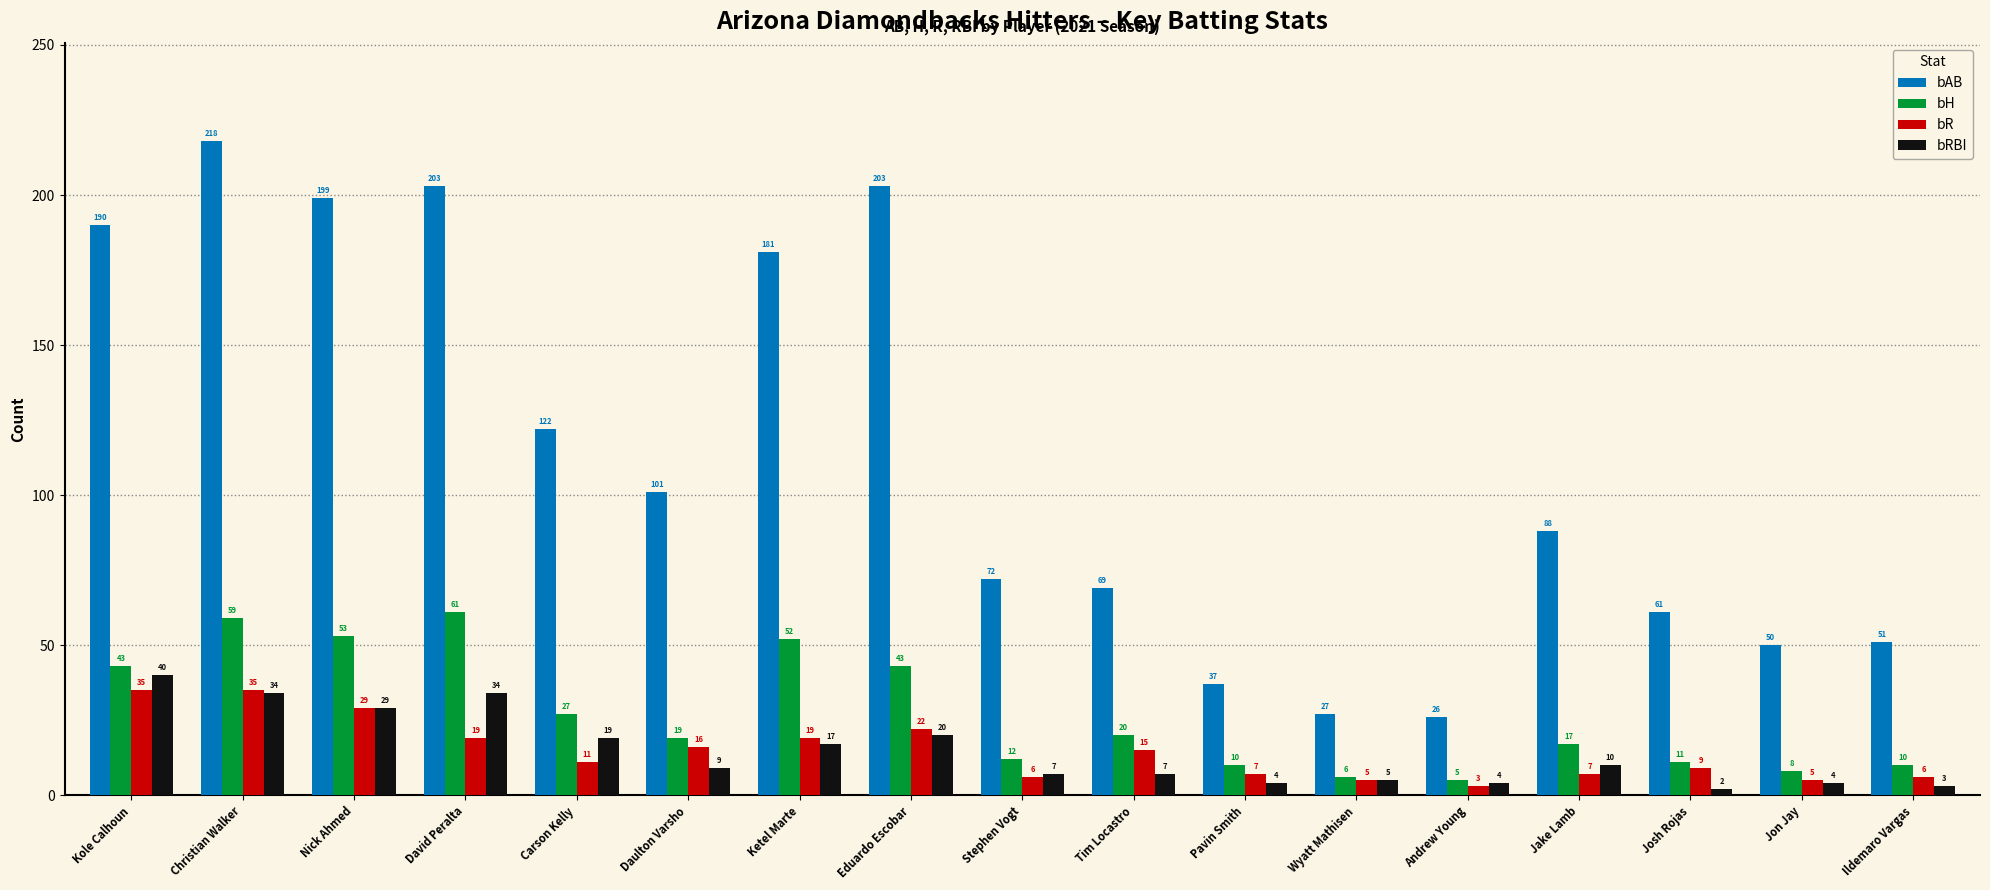

Reading right to left, extract all data points from this chart.

bAB: 51	50	61	88	26	27	37	69	72	203	181	101	122	203	199	218	190
bH: 10	8	11	17	5	6	10	20	12	43	52	19	27	61	53	59	43
bR: 6	5	9	7	3	5	7	15	6	22	19	16	11	19	29	35	35
bRBI: 3	4	2	10	4	5	4	7	7	20	17	9	19	34	29	34	40